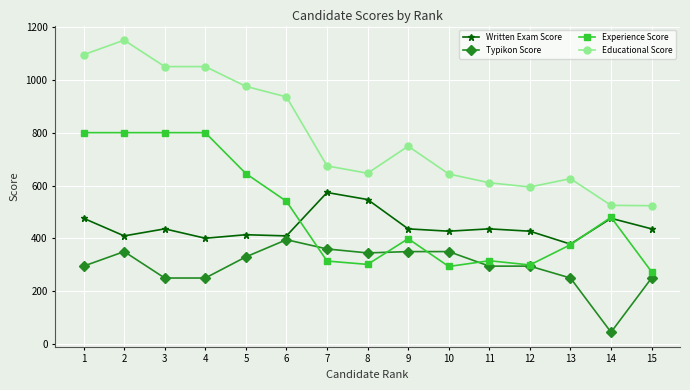

What is the approximate value of Experience Score at 10?

293.7